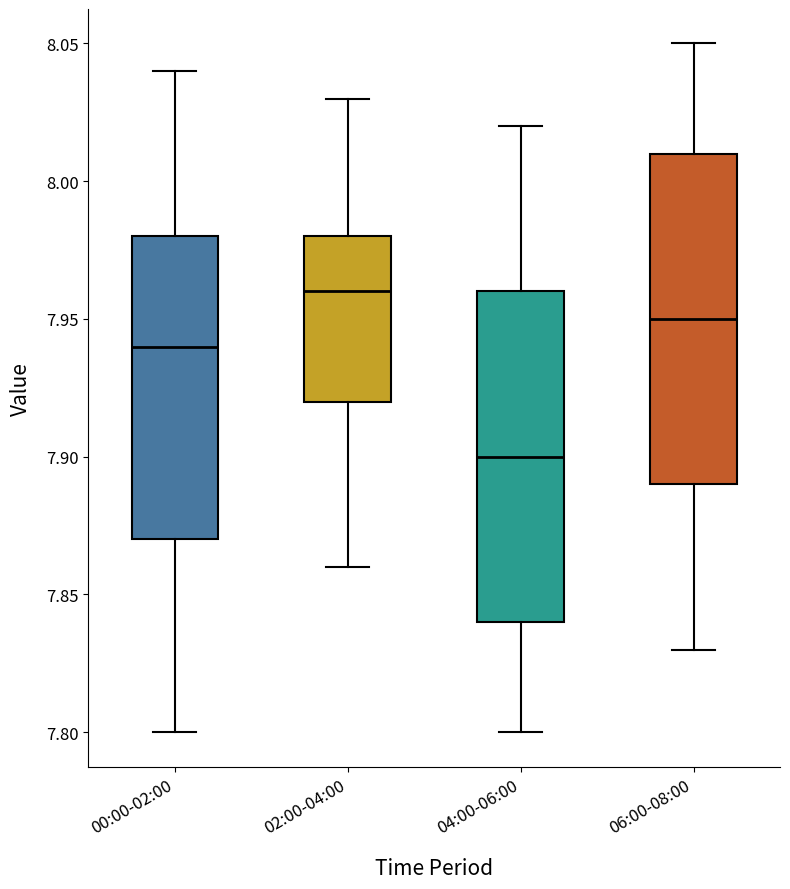

Reading left to right, read every box against the y-axis: the position of its median line, the range the box covers, and the ends of its whiskers. The values are not printed on the chart, so give them approximately, as read against the axis.

00:00-02:00: median 7.94, box 7.87 to 7.98, whiskers 7.80 to 8.04
02:00-04:00: median 7.96, box 7.92 to 7.98, whiskers 7.86 to 8.03
04:00-06:00: median 7.90, box 7.84 to 7.96, whiskers 7.80 to 8.02
06:00-08:00: median 7.95, box 7.89 to 8.01, whiskers 7.83 to 8.05